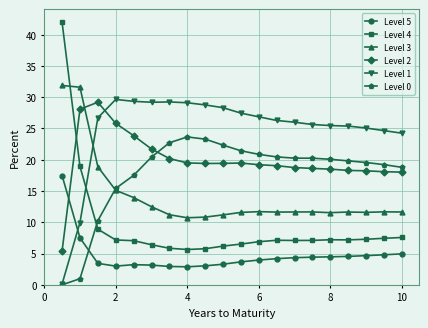

Is this an area chart (filled region under the line)?

No